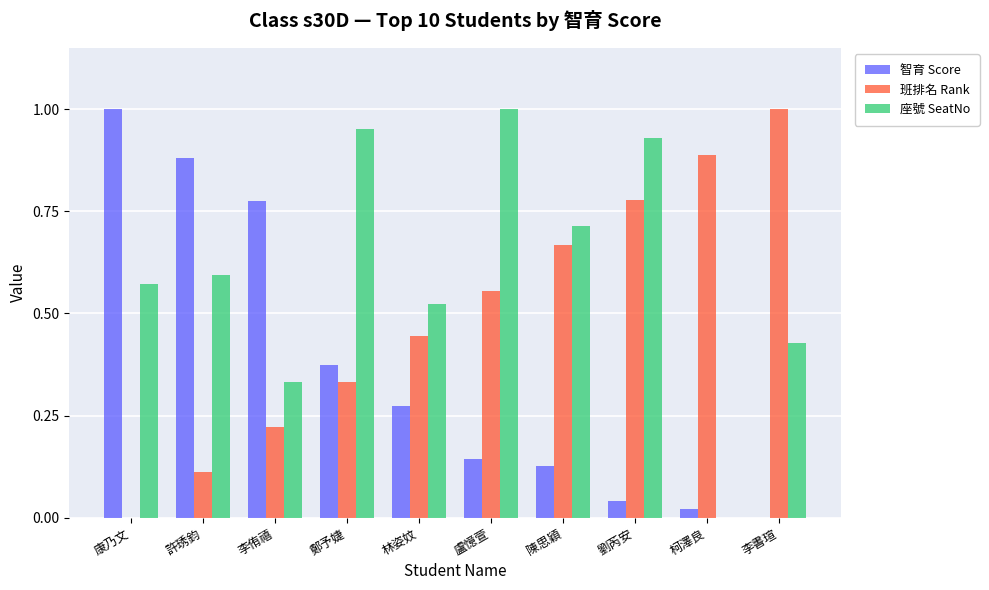

At which label does 班排名 Rank reach its peak?

李書瑄